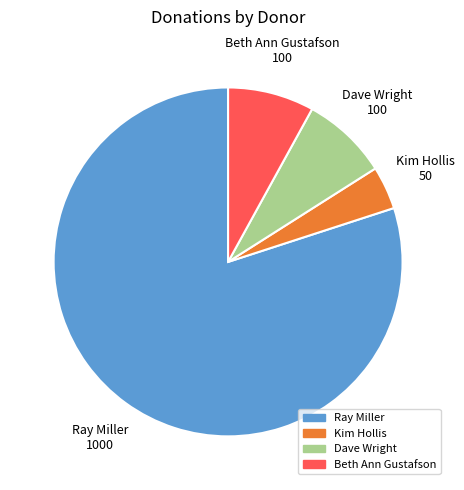

Count the number of slices in the pie.

4